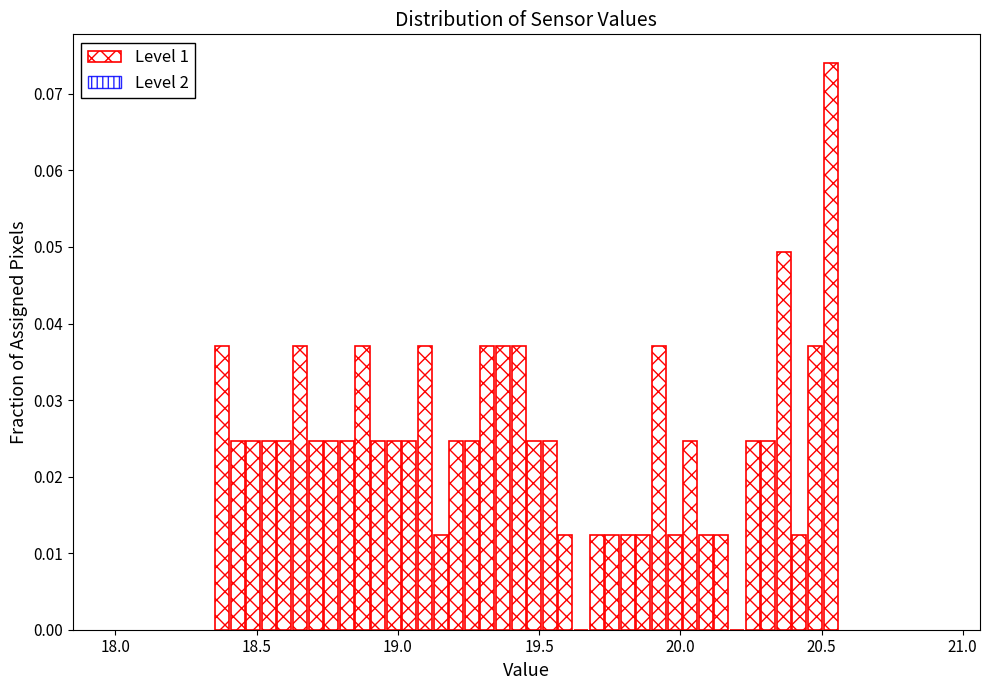

Around what value on the x-axis is the tallest bar? Give the approximate position of its centre, as read against the axis.

20.55